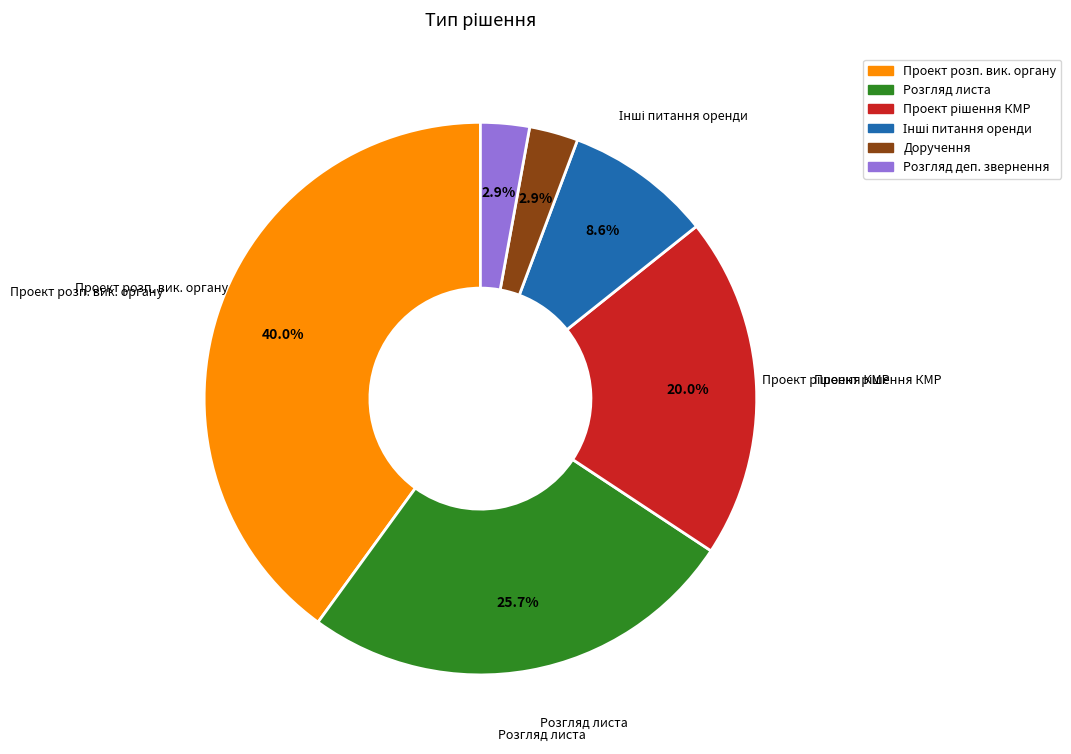

Does any single category account for the majority?

No